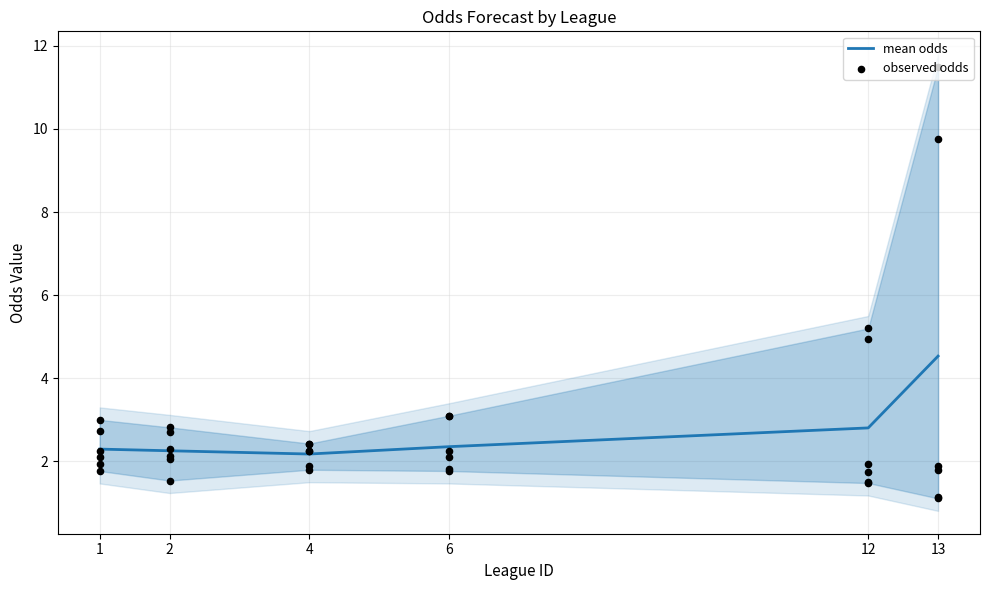

Which has a higher value, 13 or 12?

13